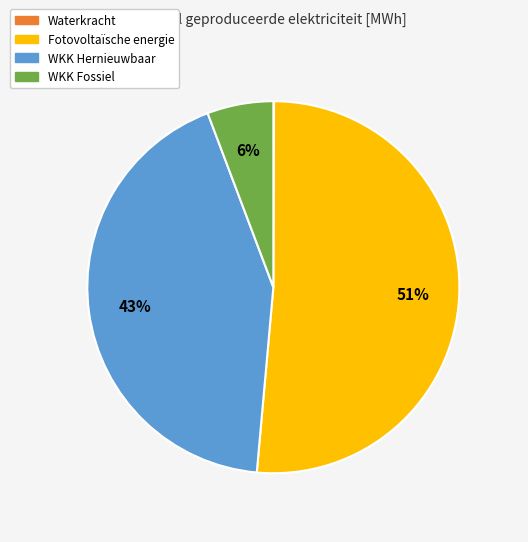

The WKK Hernieuwbaar slice represents 43% of the pie. True or false?

True